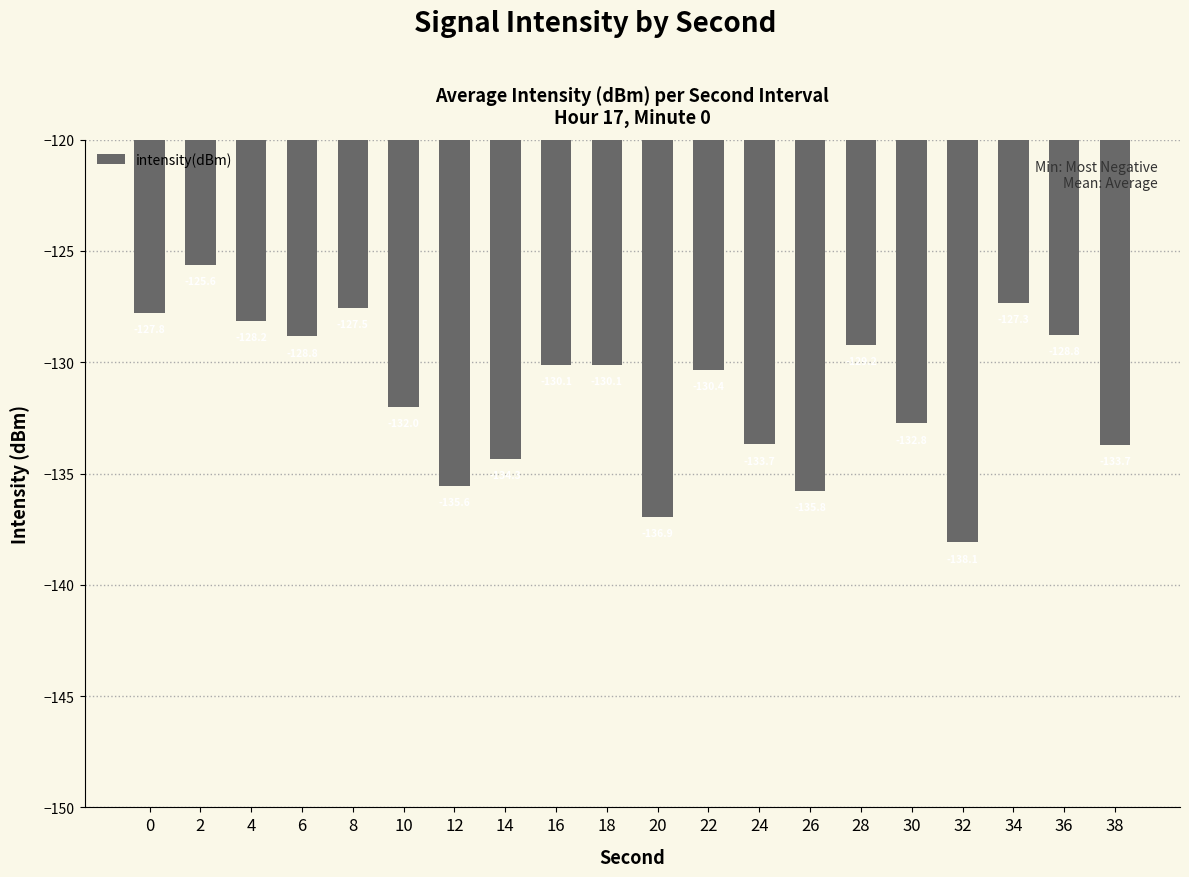

What is the difference between the second highest and minimum values?

10.8